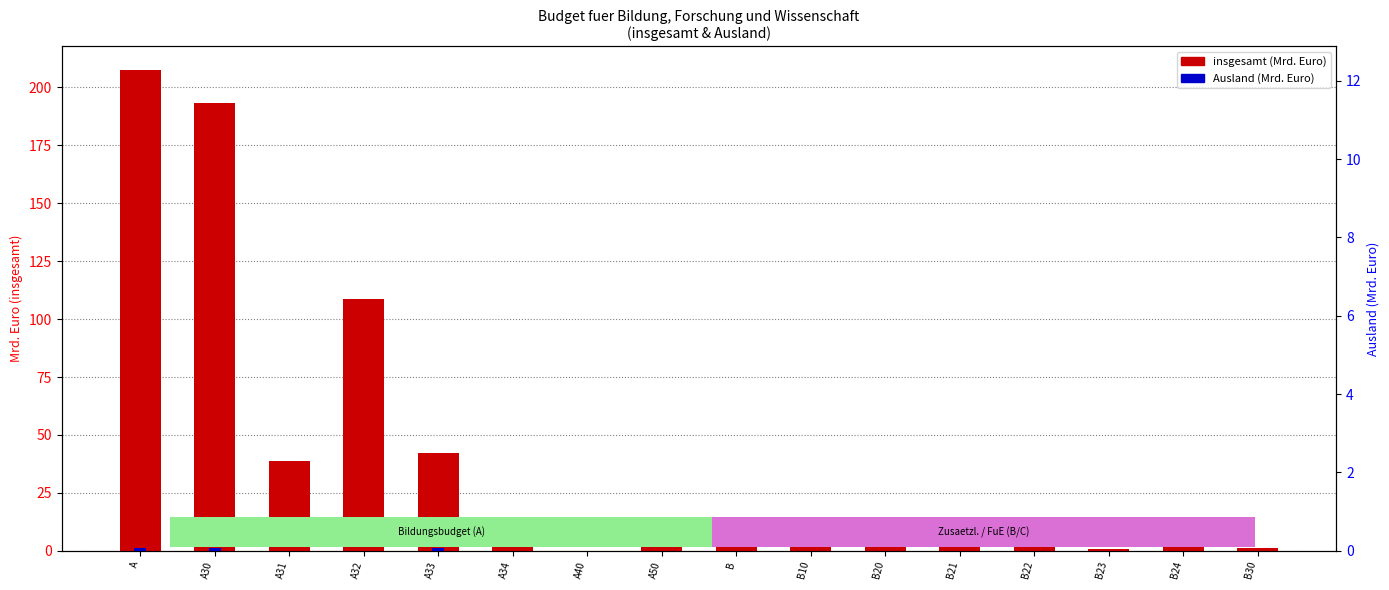

Reading left to right, transcribe all the data shown in this chart.

insgesamt: 207.3	193.1	38.8	108.6	42.0	3.6	0.0	14.2	10.9	1.8	8.0	2.4	2.2	0.9	2.5	1.2
Ausland: 1.1	1.1	0.0	0.0	1.1	0.0	0.0	0.0	0.0	0.0	0.0	0.0	0.0	0.0	0.0	0.0